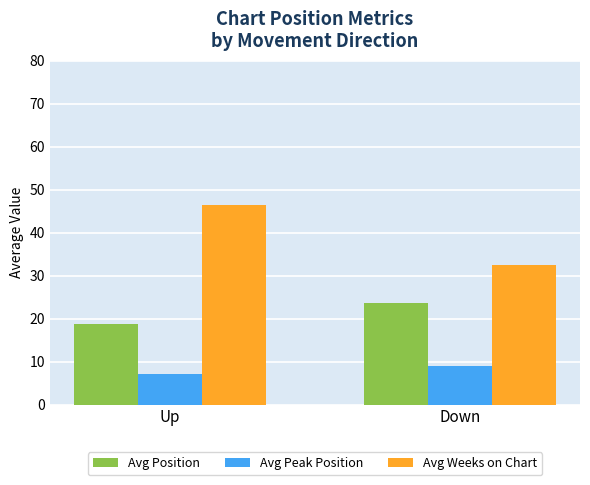

What is the difference between the Avg Peak Position values at Up and Down?

1.8